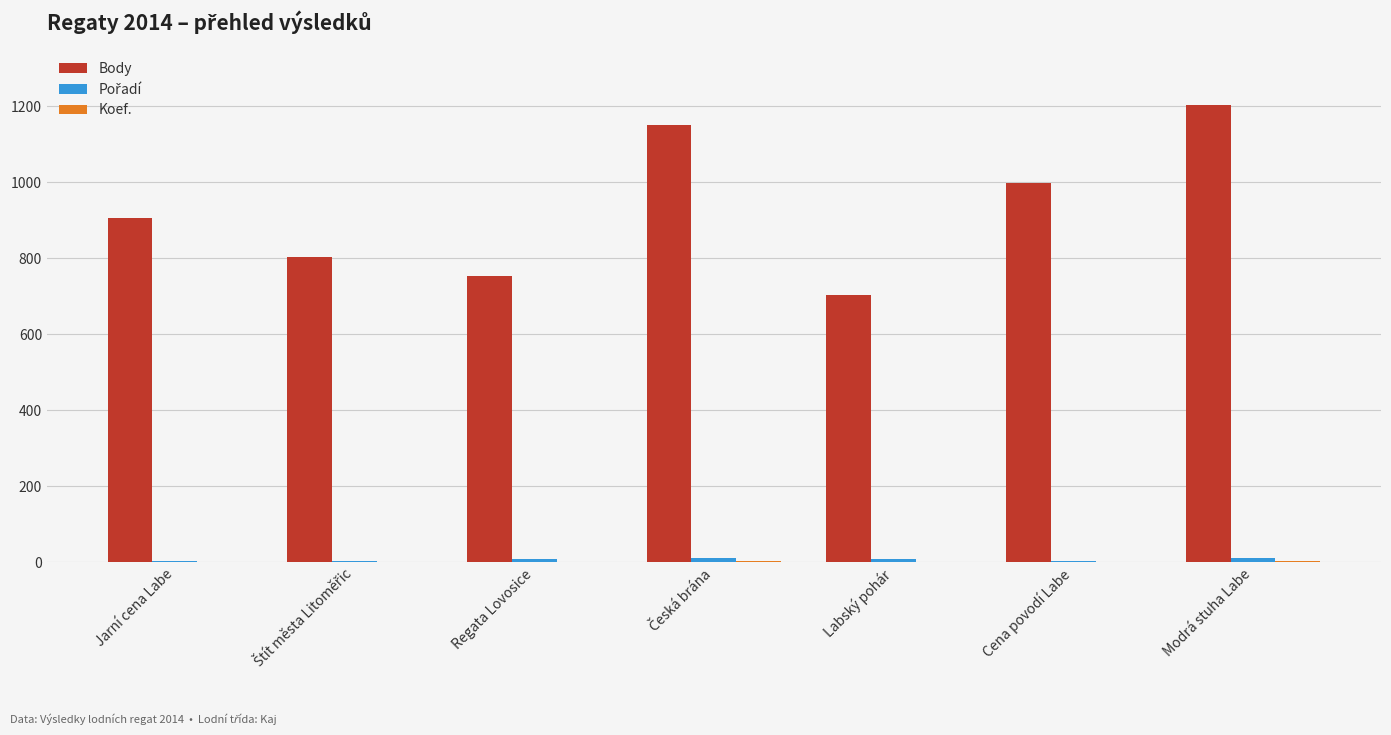

What is the sum of all Body values?

6517